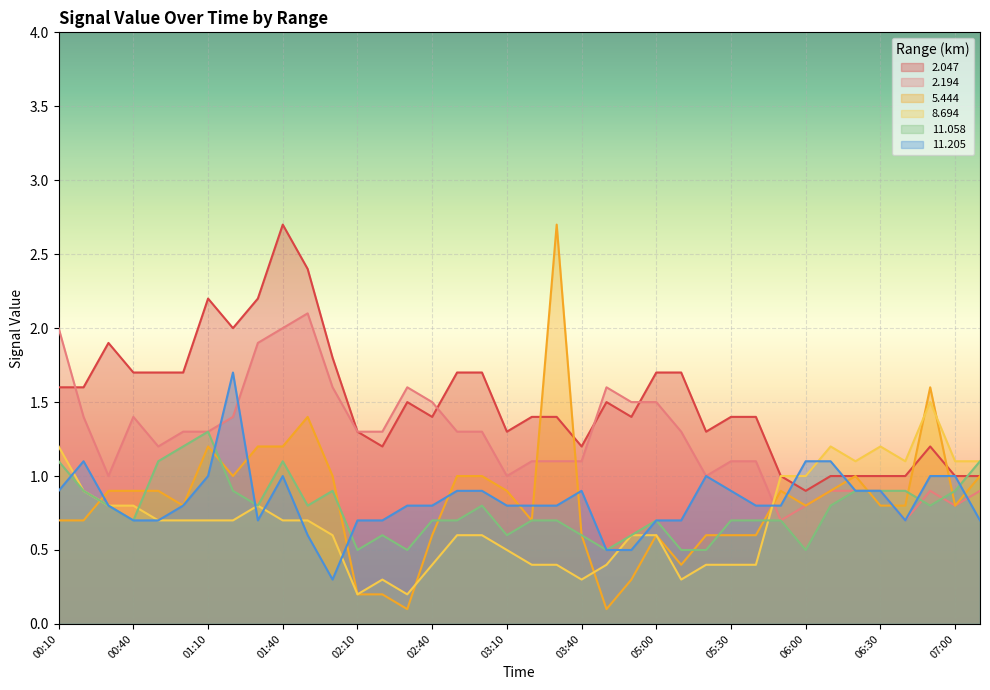

How many lines are shown in the chart?

6